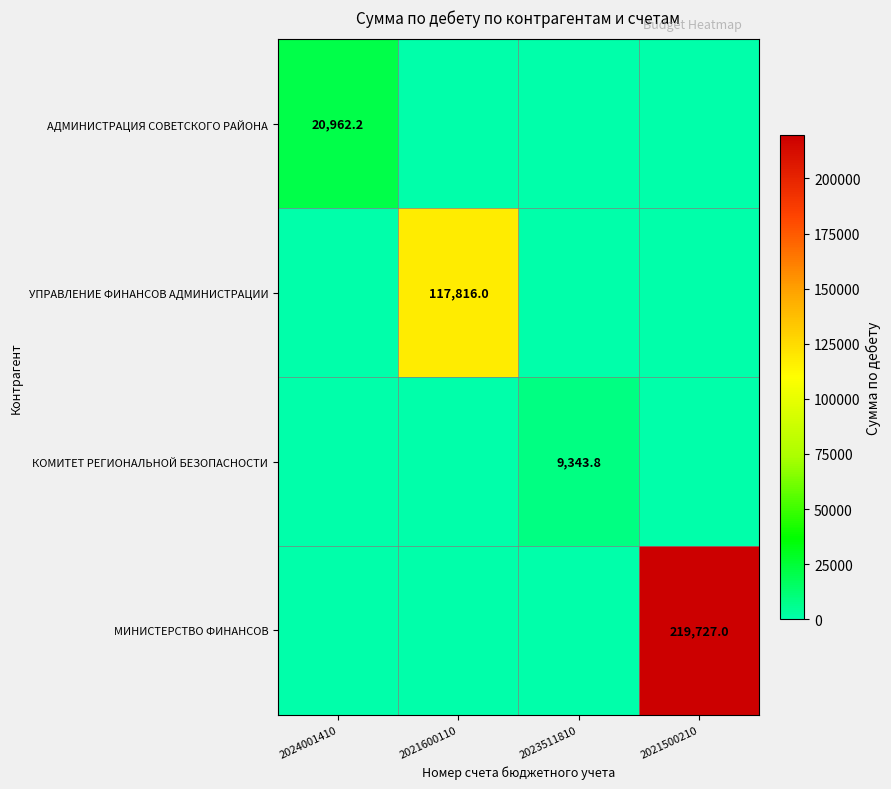

Between 2024001410 and 2021600110, which series saw the biggest shift?

УПРАВЛЕНИЕ ФИНАНСОВ АДМИНИСТРАЦИИ